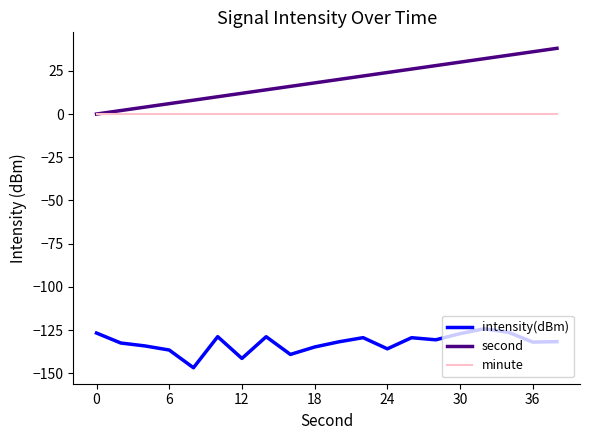

What is the maximum value for intensity(dBm)?

-124.2